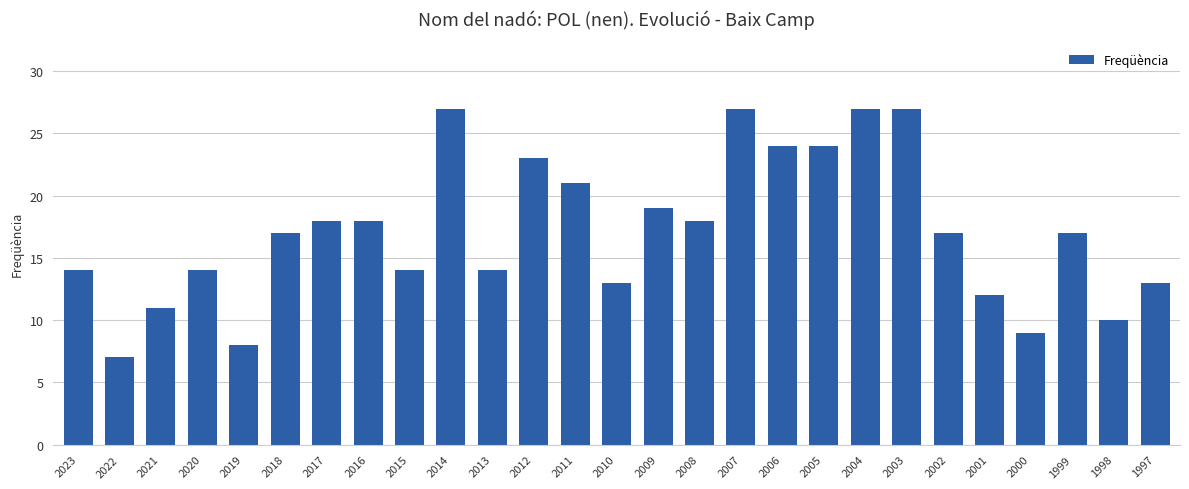

What is the value of the 3rd bar from the left?

11